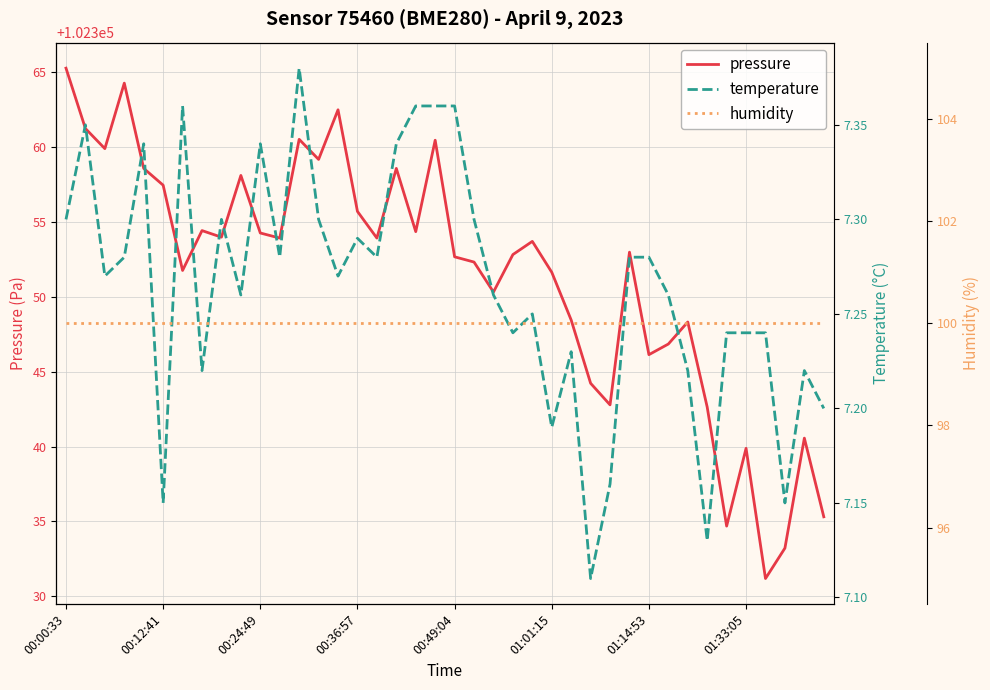

The value of temperature at 34 is 7.2. True or false?

True